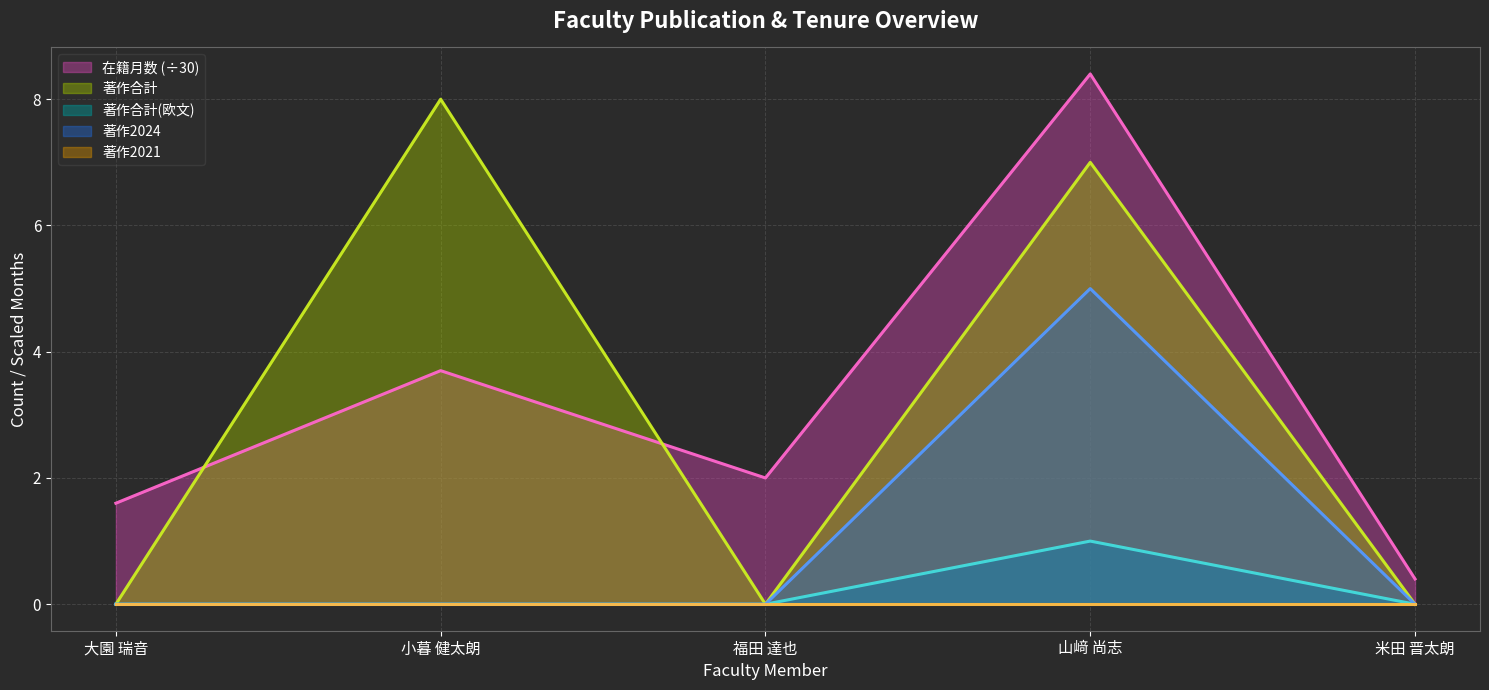

What is the value of the 在籍月数 point at the 2nd from the left?

3.7